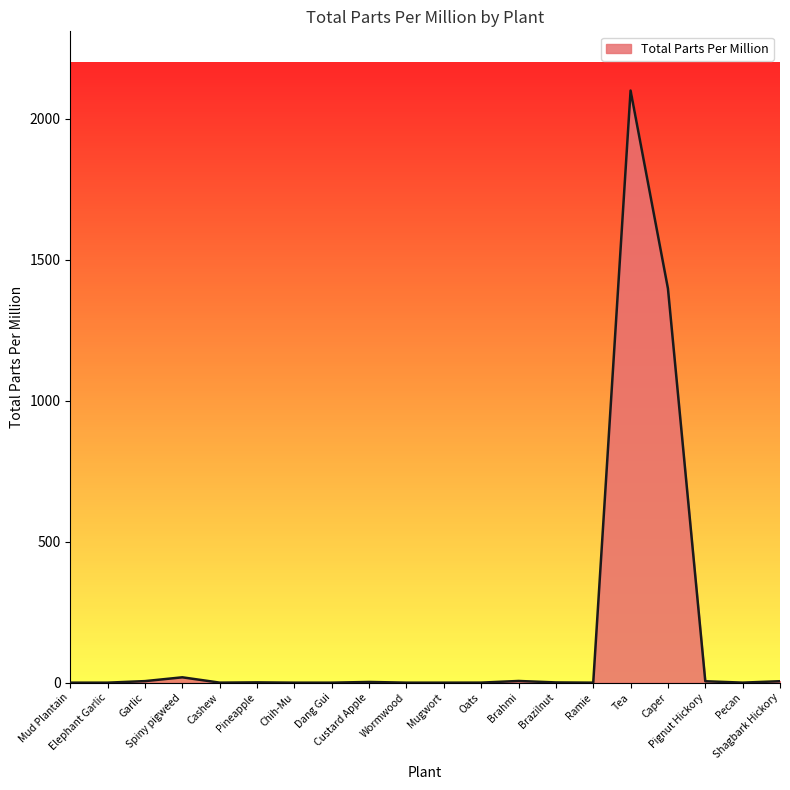

Approximately how many times larger is the value at Shagbark Hickory compared to Pineapple?

5.1